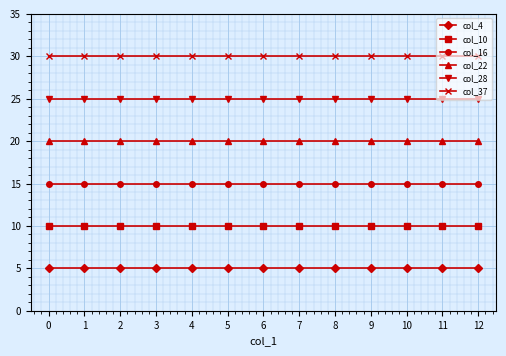

Reading right to left, what are all the values shown in this chart?

col_4: 5	5	5	5	5	5	5	5	5	5	5	5	5
col_10: 10	10	10	10	10	10	10	10	10	10	10	10	10
col_16: 15	15	15	15	15	15	15	15	15	15	15	15	15
col_22: 20	20	20	20	20	20	20	20	20	20	20	20	20
col_28: 25	25	25	25	25	25	25	25	25	25	25	25	25
col_37: 30	30	30	30	30	30	30	30	30	30	30	30	30